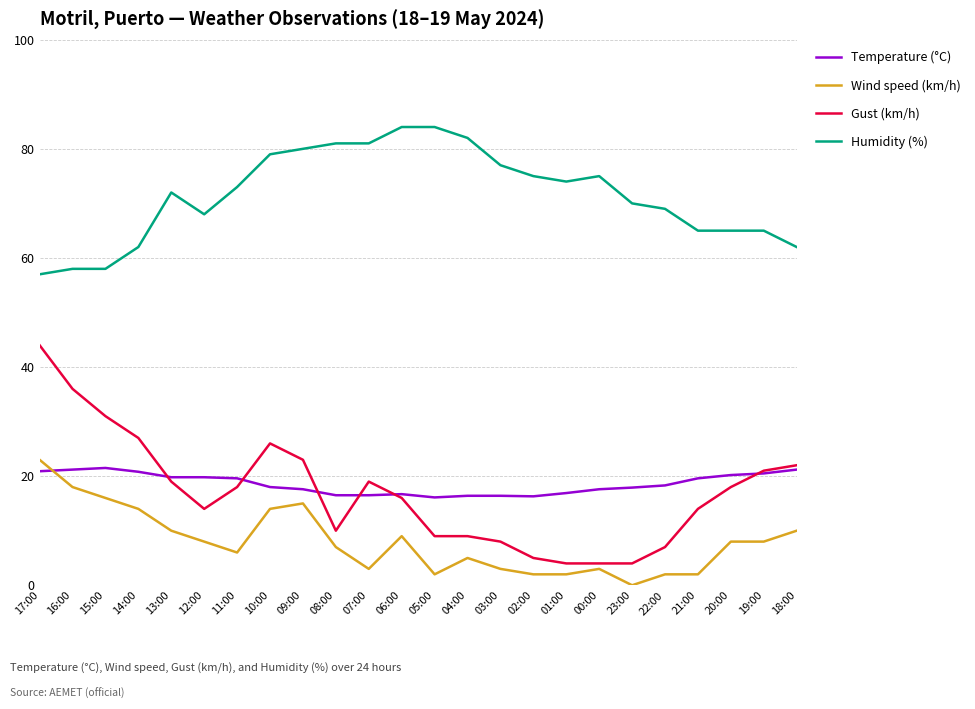

Is it true that Temperature (°C) equals 16.5 at 08:00?

True